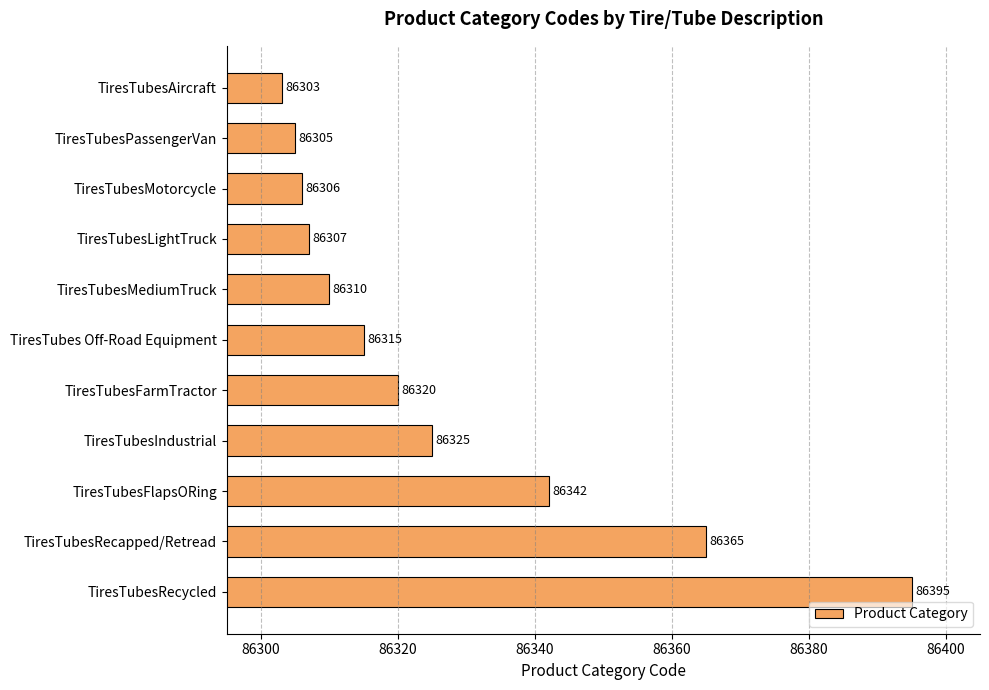

Is it true that the value at TiresTubesRecycled is 86395?

True